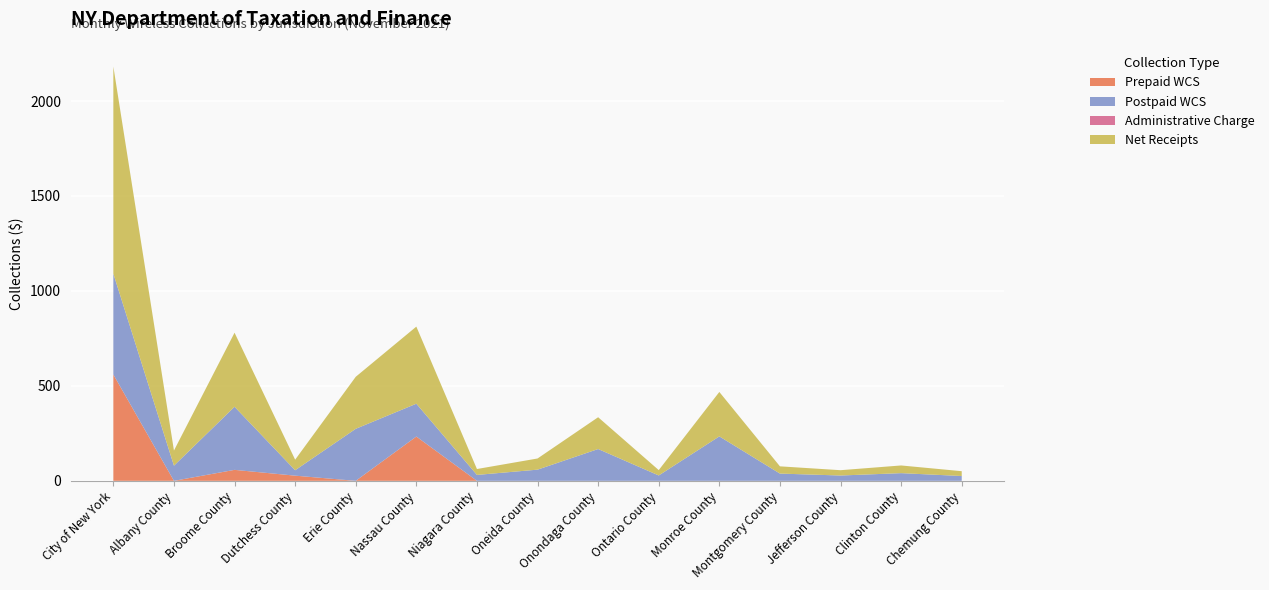

Reading left to right, list all the values displayed in this chart.

Prepaid WCS: 559.9	0.0	57.8	27.2	0.0	233.2	0.0	0.0	0.0	0.0	0.0	0.0	0.0	0.0	0.0
Postpaid WCS: 530.9	79.8	332.2	28.5	273.9	172.8	31.1	58.8	167.5	28.2	234.0	38.2	28.0	40.5	25.4
Administrative Charge: 0.0	0.0	0.0	0.0	0.0	0.0	0.0	0.0	0.0	0.0	0.0	0.0	0.0	0.0	0.0
Net Receipts: 1090.8	79.8	390.0	55.7	273.9	406.1	31.1	58.8	167.5	28.2	234.0	38.2	28.0	40.5	25.4